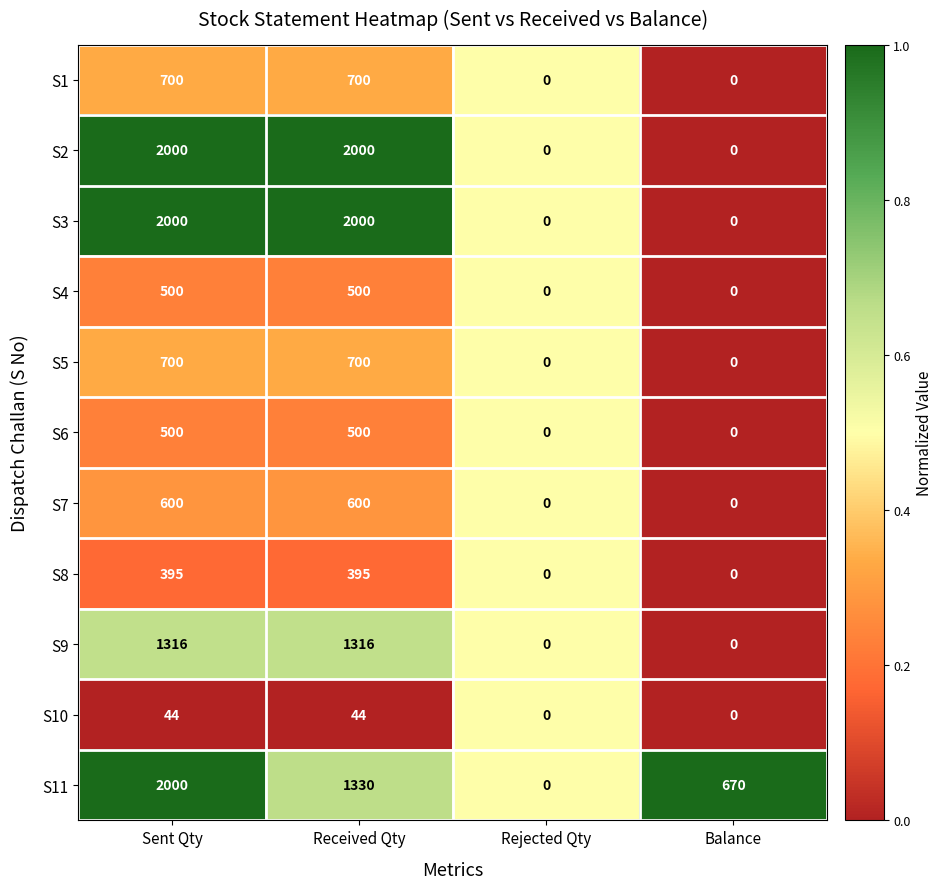

The value of S1 at Rejected Qty is 0. True or false?

True